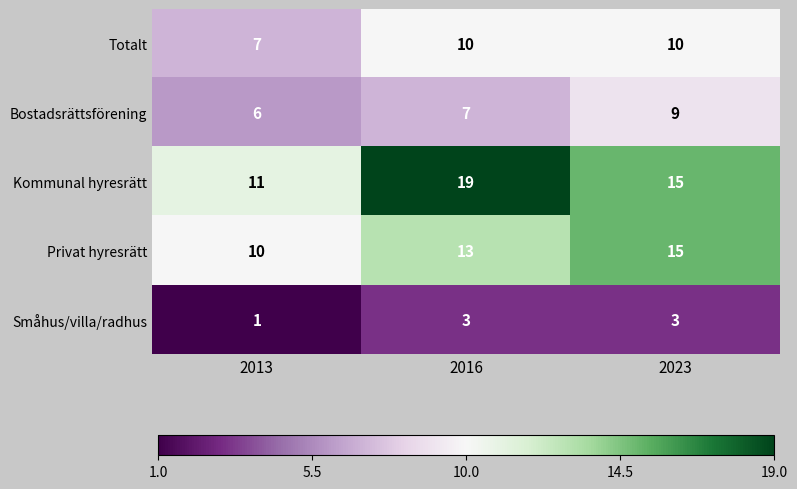

Which label corresponds to the largest value in the chart?

2016